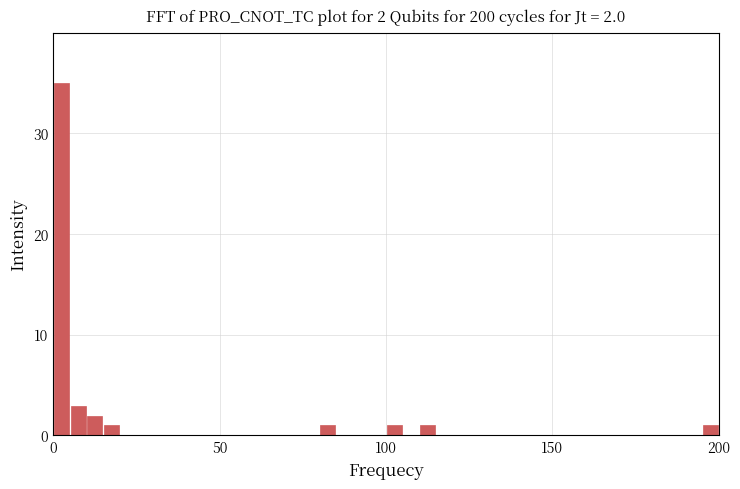

Around what value on the x-axis is the tallest bar? Give the approximate position of its centre, as read against the axis.

5